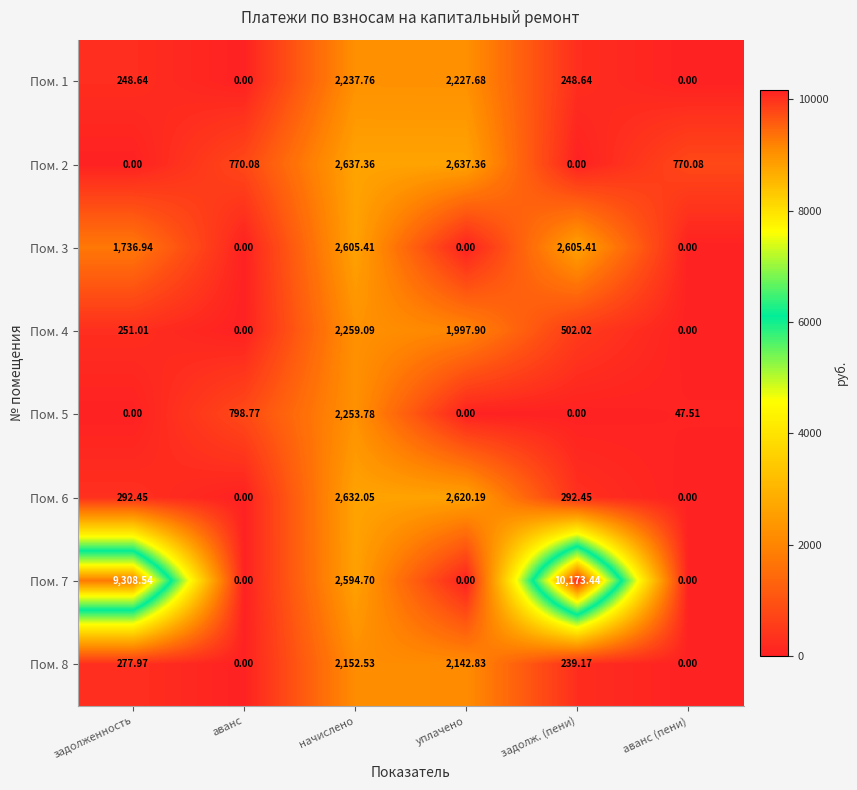

At which label does Пом. 6 first exceed 292?

задолженность